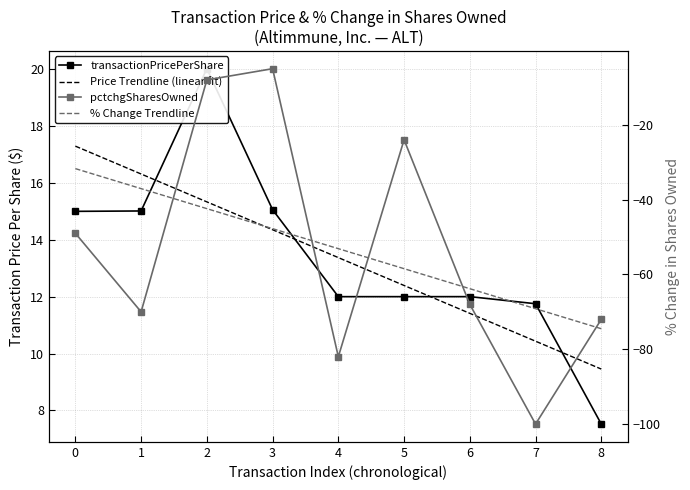

How many values in the Price Trendline (linear fit) series exceed 13?

5